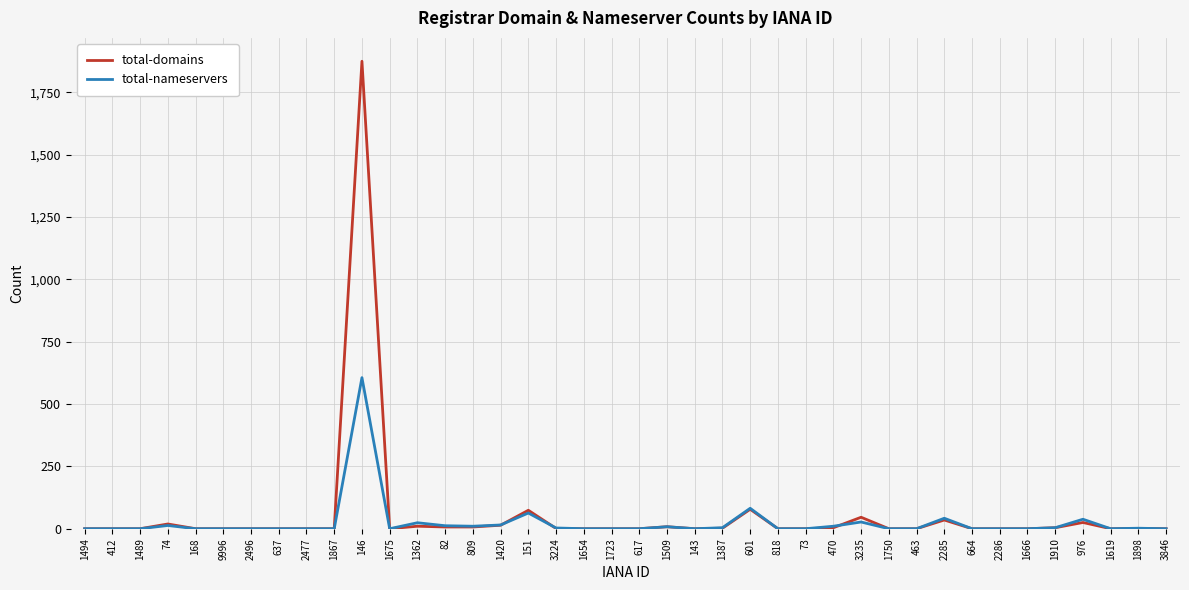

What is the total value across all series at 1509?

16